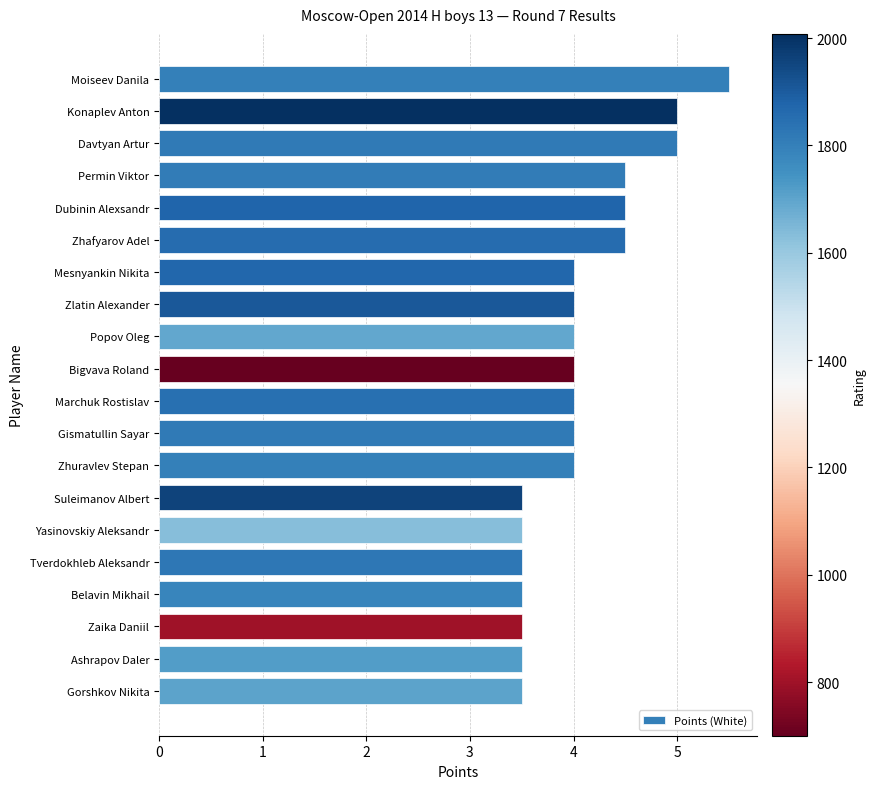

What is the value of the 10th bar from the top?

4.0